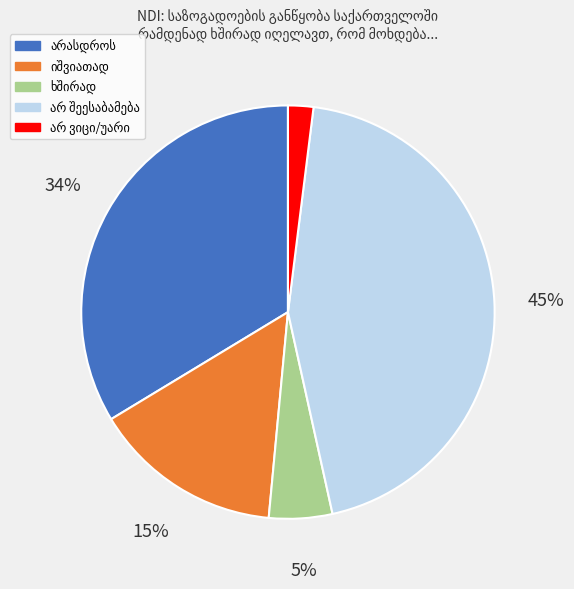

To the nearest percent, what is the average slice percentage?

20%